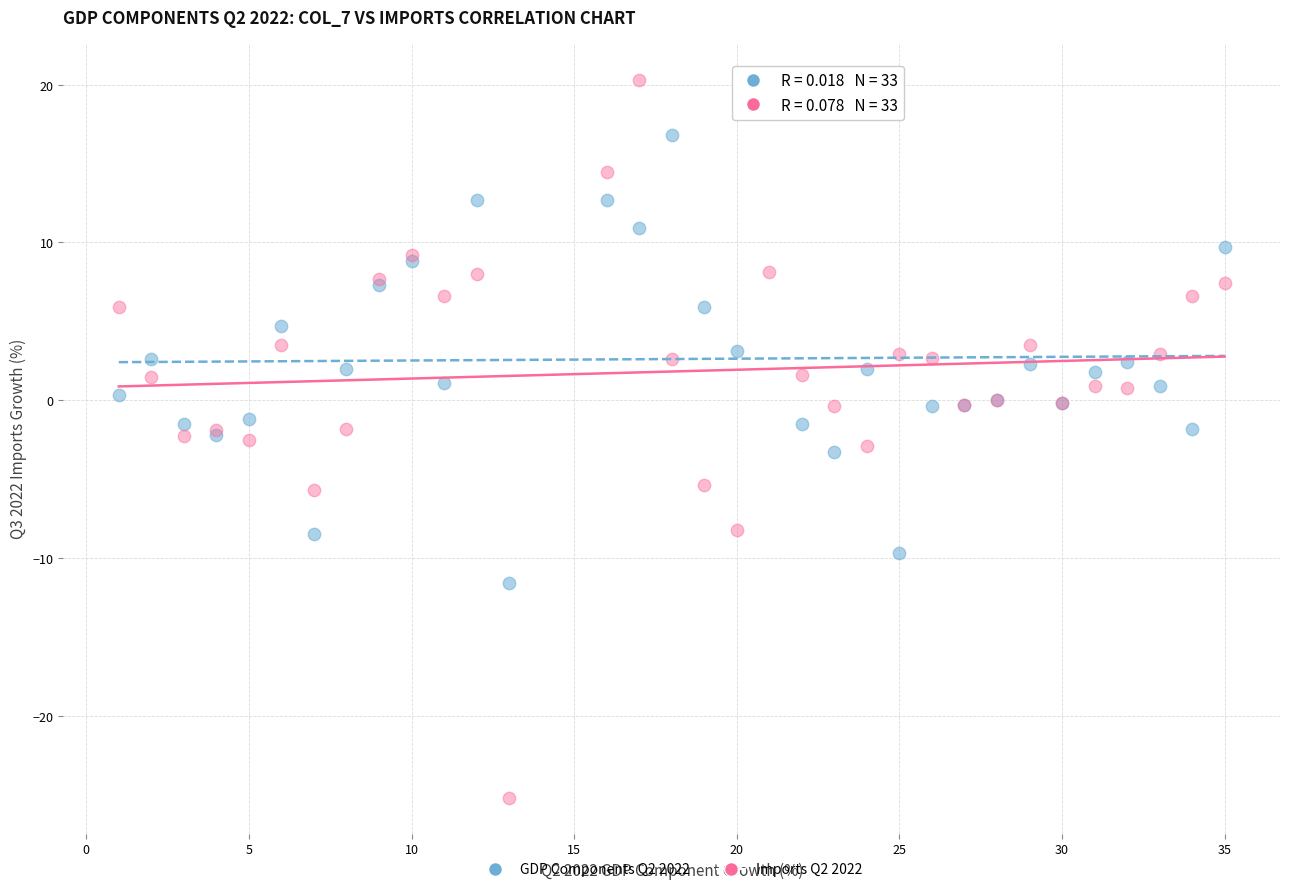

Which series contains the lowest Y value?

Imports Q2 2022